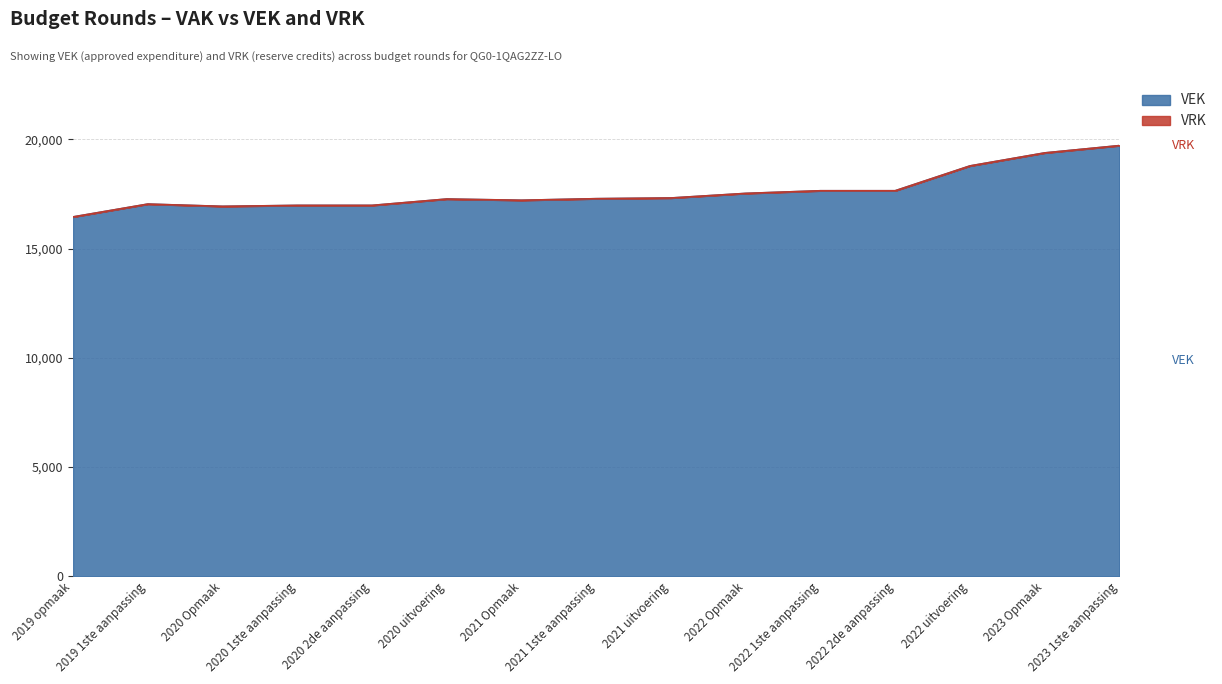

What is the sum of all values?

264074